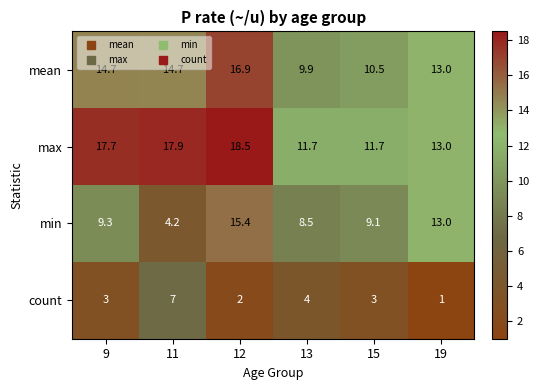

What is the difference between the max values at 15 and 9?

6.0